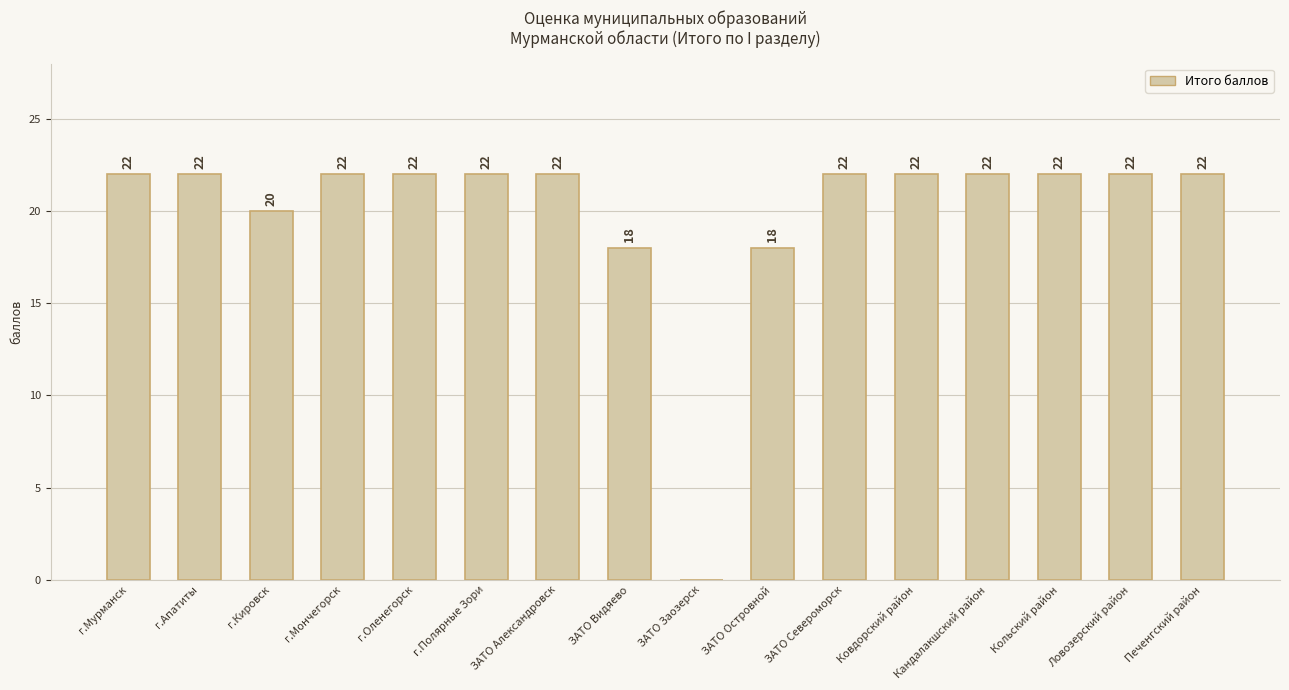

What is the maximum value shown in the chart?

22